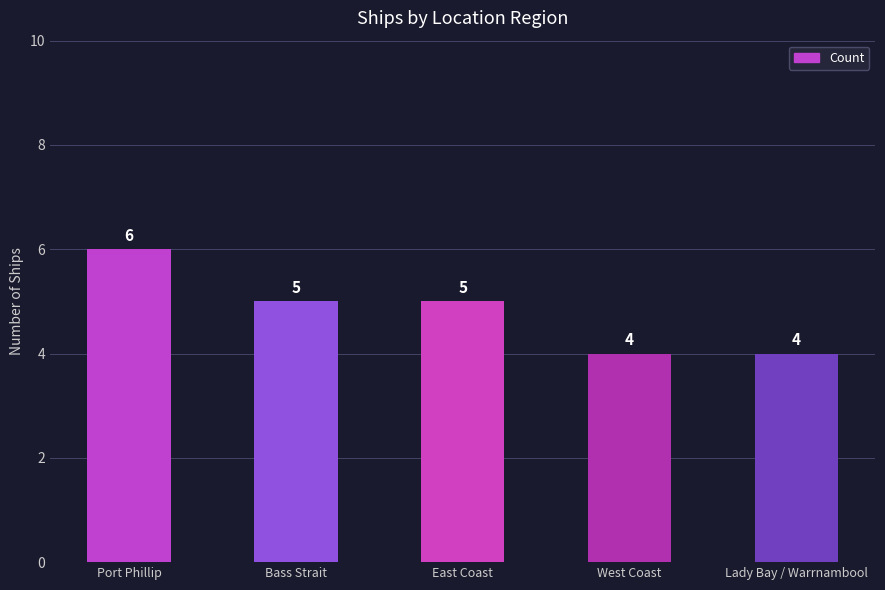

Are the bars horizontal?

No